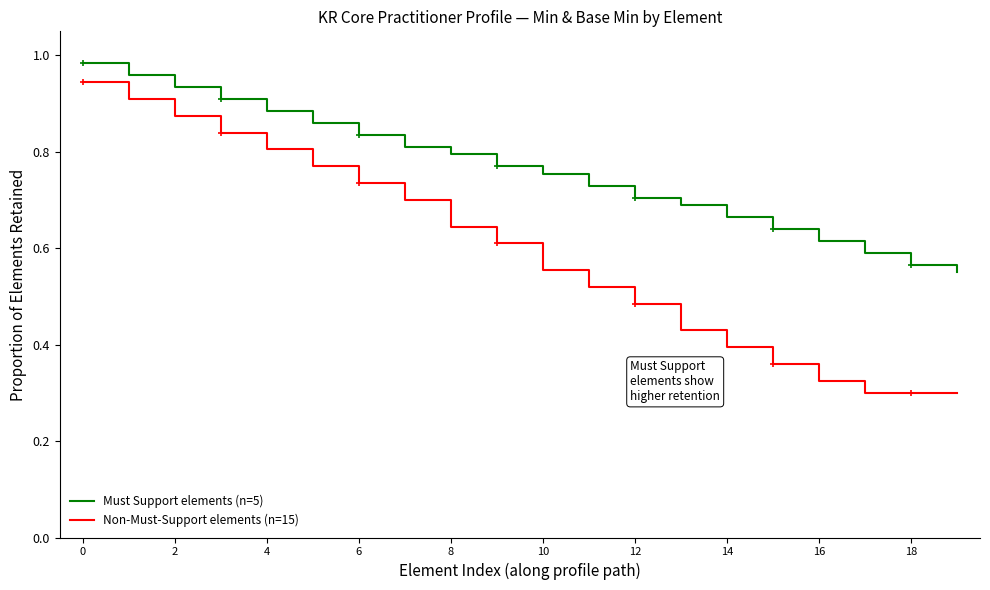

Rank the series by their maximum value, from highest to lowest.

Must Support elements (n=5), Non-Must-Support elements (n=15)